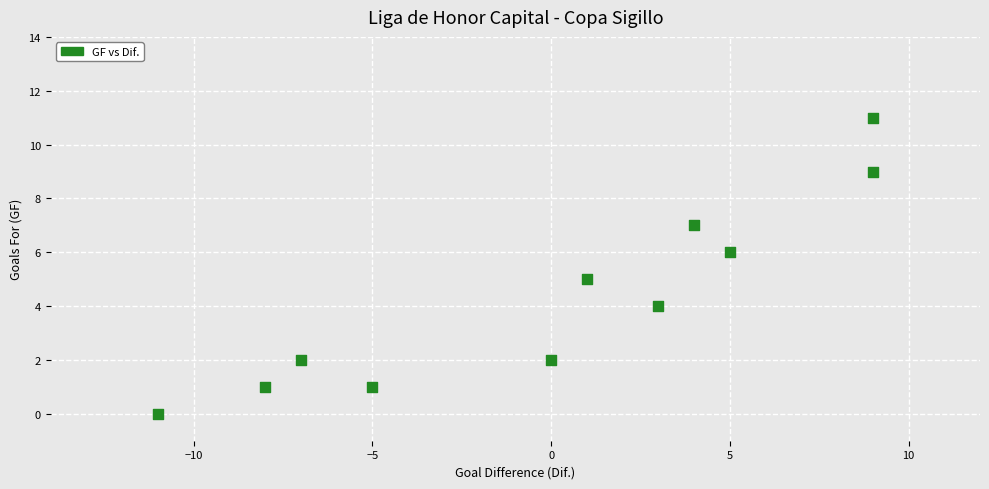

What is the range of X values (max minus min)?

20